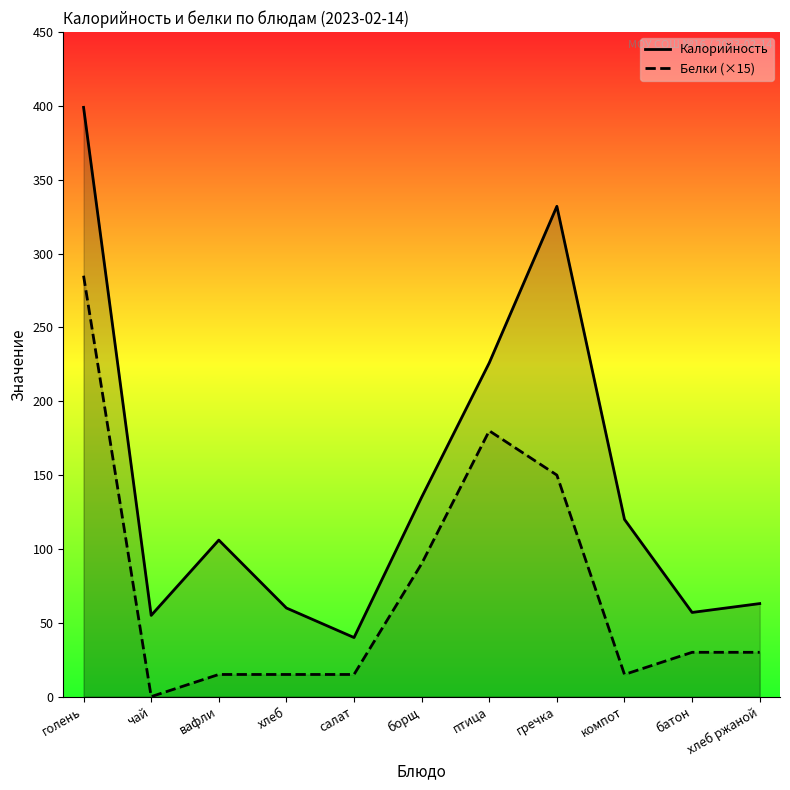

Is it true that Калорийность equals 40 at салат?

True